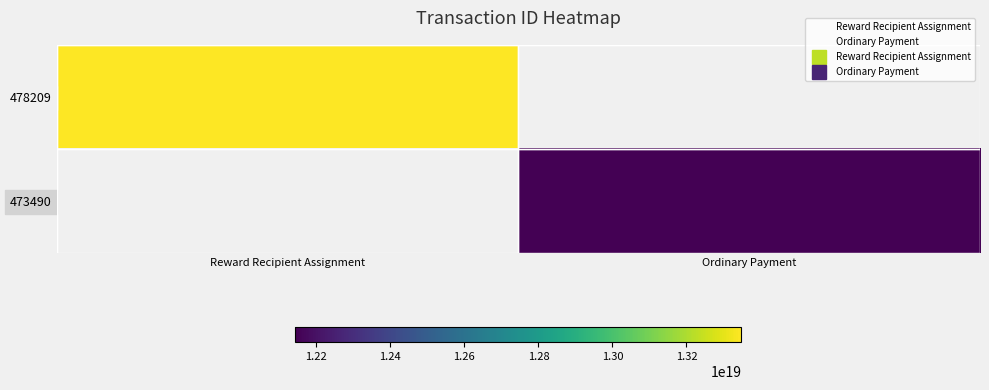

At which label does 478209 reach its peak?

Reward Recipient Assignment